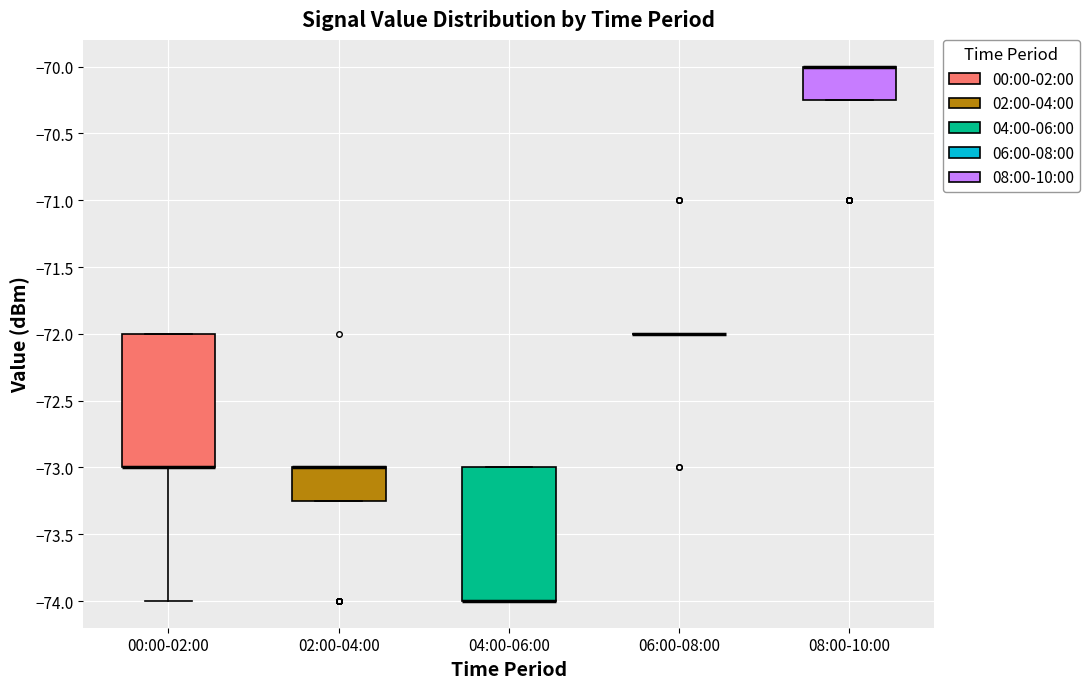

Reading left to right, read every box against the y-axis: the position of its median line, the range the box covers, and the ends of its whiskers. The values are not printed on the chart, so give them approximately, as read against the axis.

00:00-02:00: median -73.00 (drawn on the box's lower edge), box -73.00 to -72.00, whiskers -74.00 to -72.00
02:00-04:00: median -73.00 (drawn on the box's upper edge), box -73.25 to -73.00, whiskers -73.25 to -73.00
04:00-06:00: median -74.00 (drawn on the box's lower edge), box -74.00 to -73.00, whiskers -74.00 to -73.00
06:00-08:00: box collapsed to a line at -72.00, whiskers -72.00 to -72.00
08:00-10:00: median -70.00 (drawn on the box's upper edge), box -70.25 to -70.00, whiskers -70.25 to -70.00